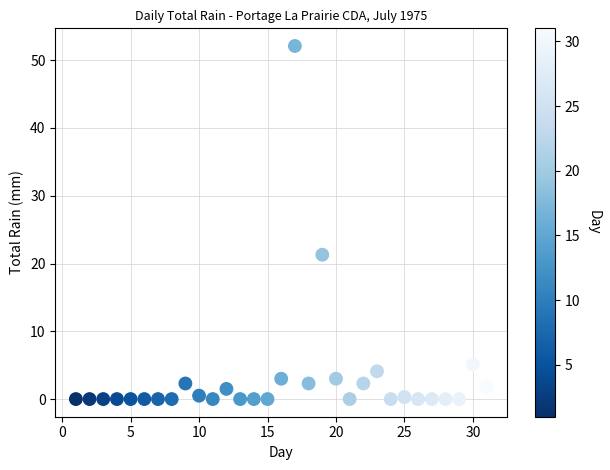

What is the range of Y values (max minus min)?

52.1